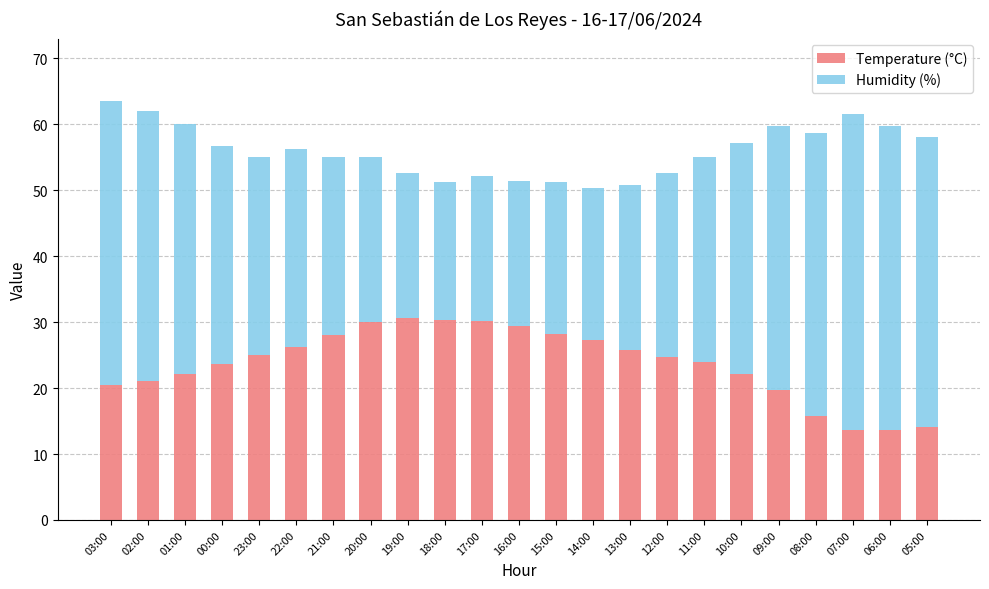

What is the difference between the maximum and second lowest values in the Temperature (°C) series?

17.0